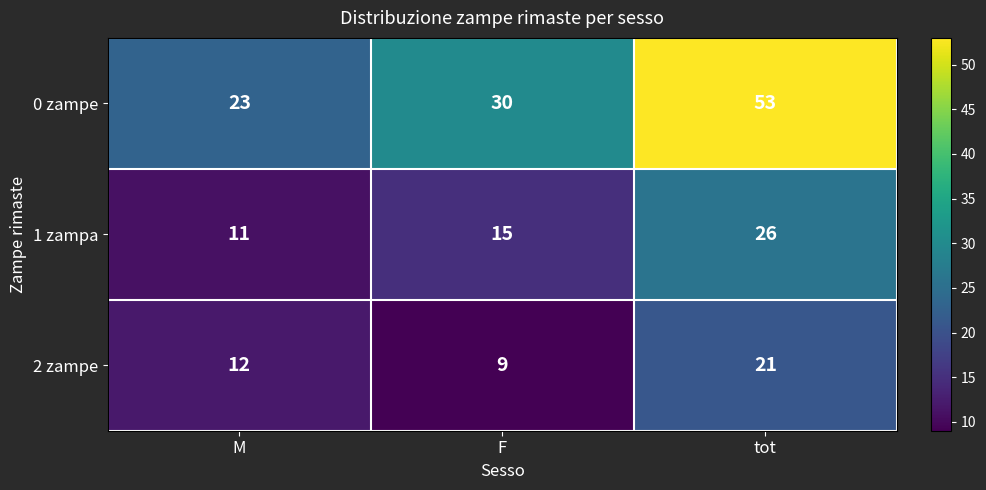

Is it true that 2 zampe equals 21 at tot?

True